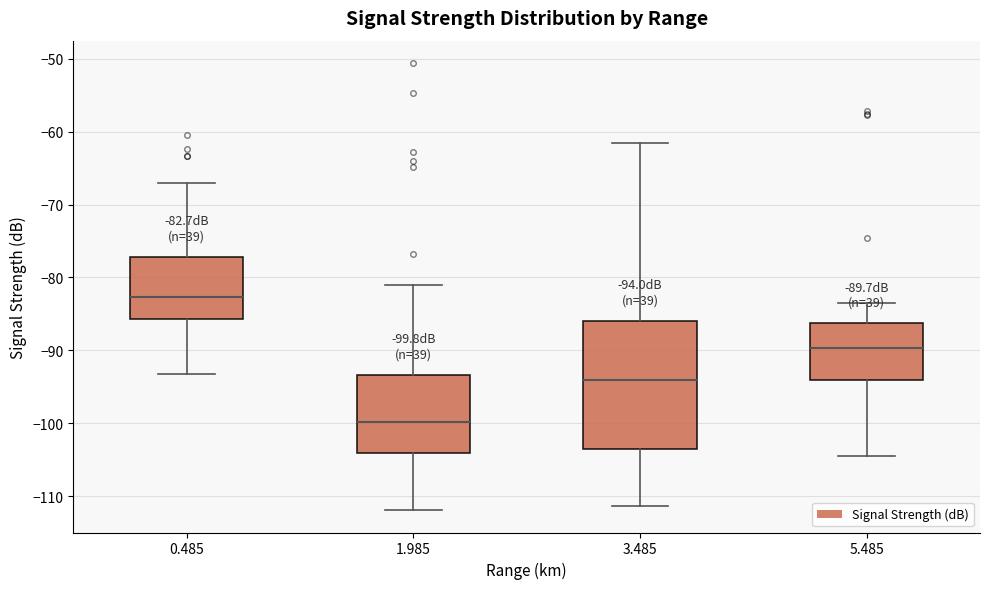

Comparing the boxes themselves (not the whiskers), which one is the tallest?

3.485